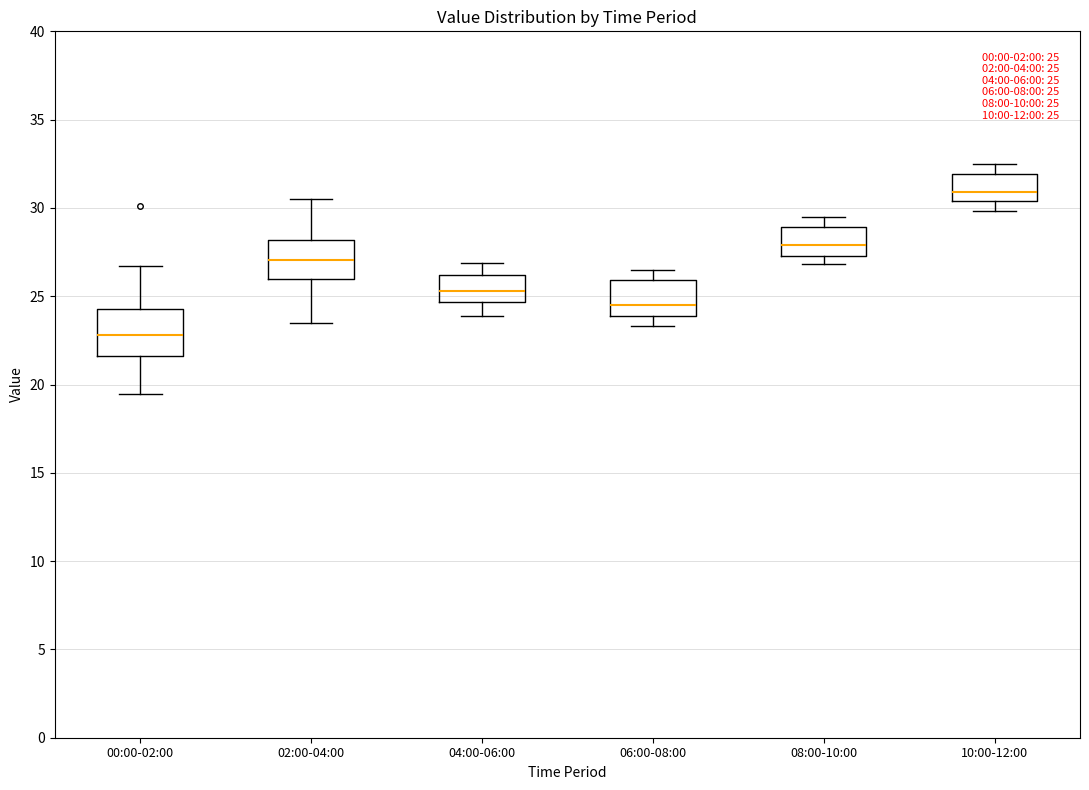

Which box has the highest median line?

10:00-12:00